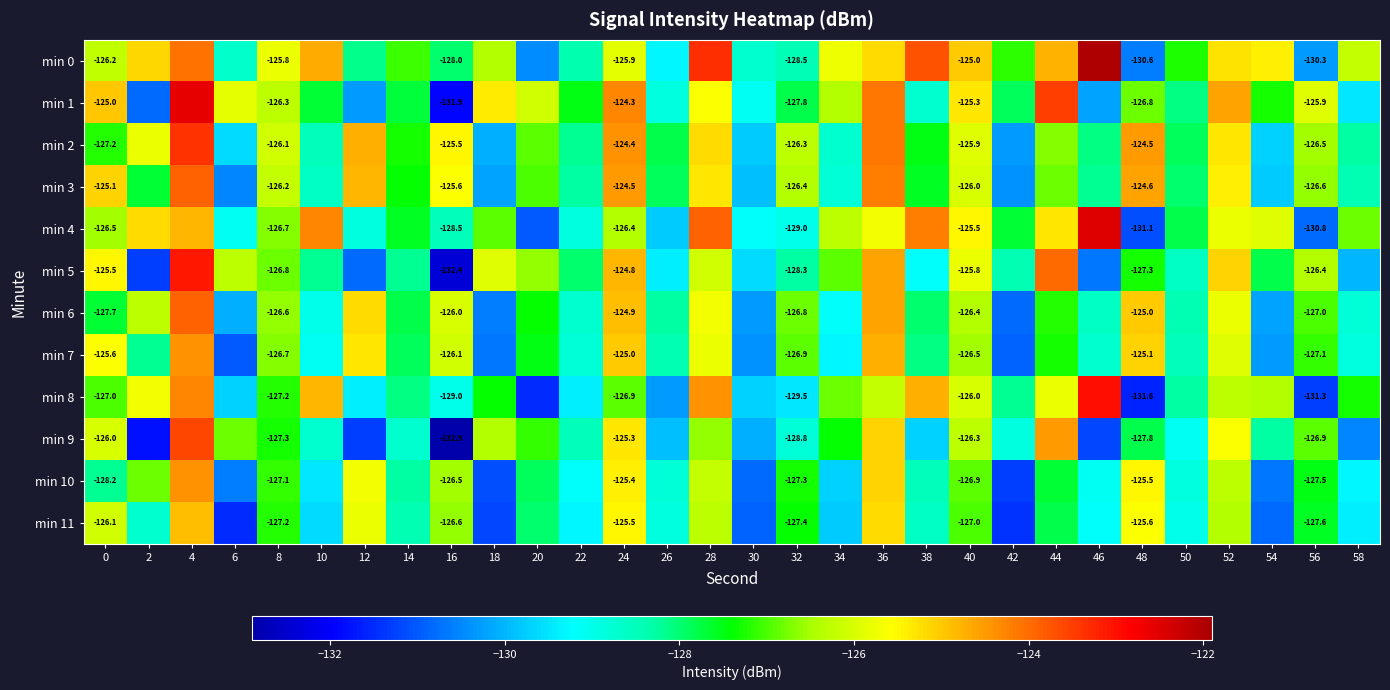

Is the value of min 0 at 32 greater than the value of min 7 at 40?

No